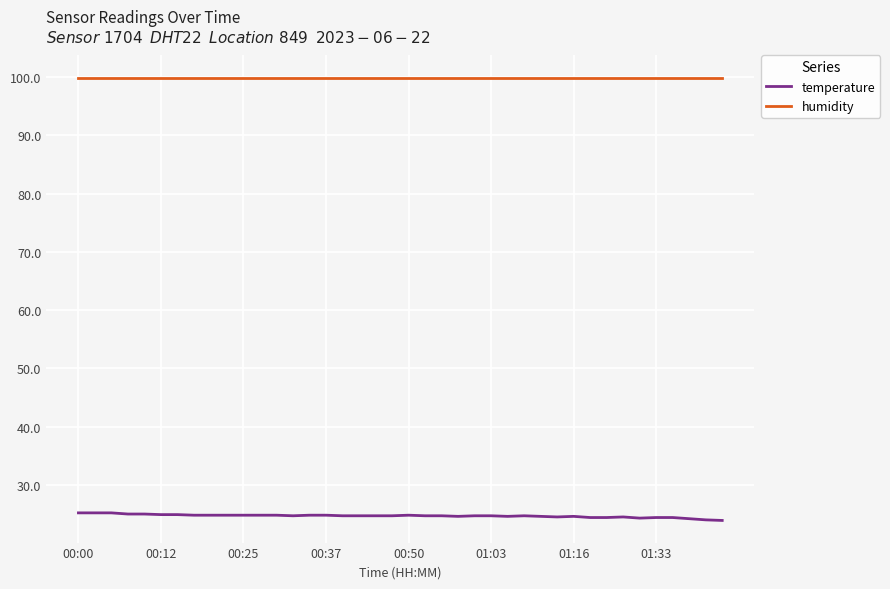

True or false: humidity and temperature cross at least once.

False